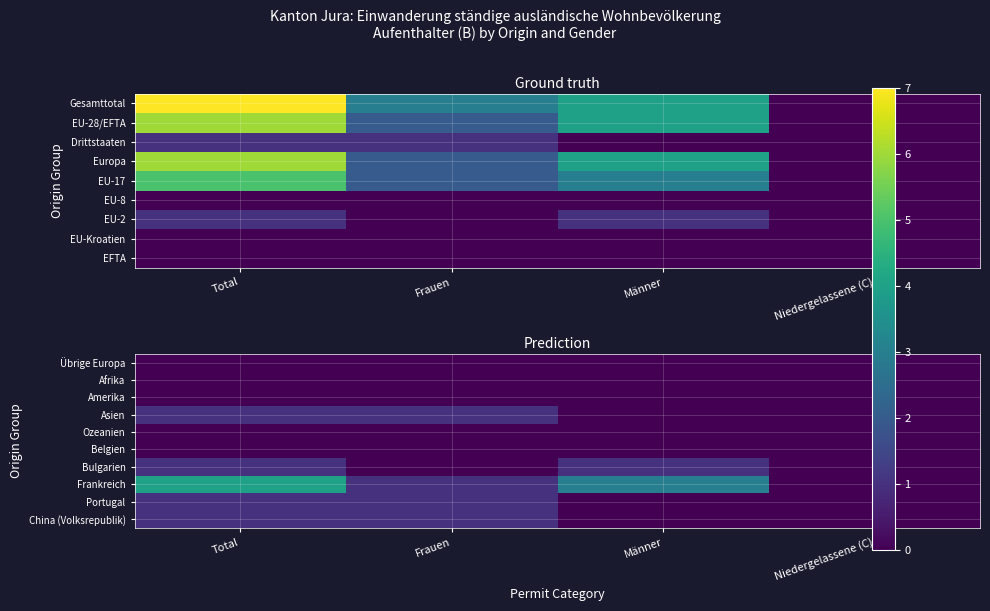

At Männer, list the series in order from largest to smallest.

Frankreich, Bulgarien, Übrige Europa, Afrika, Amerika, Asien, Ozeanien, Belgien, Portugal, China (Volksrepublik)